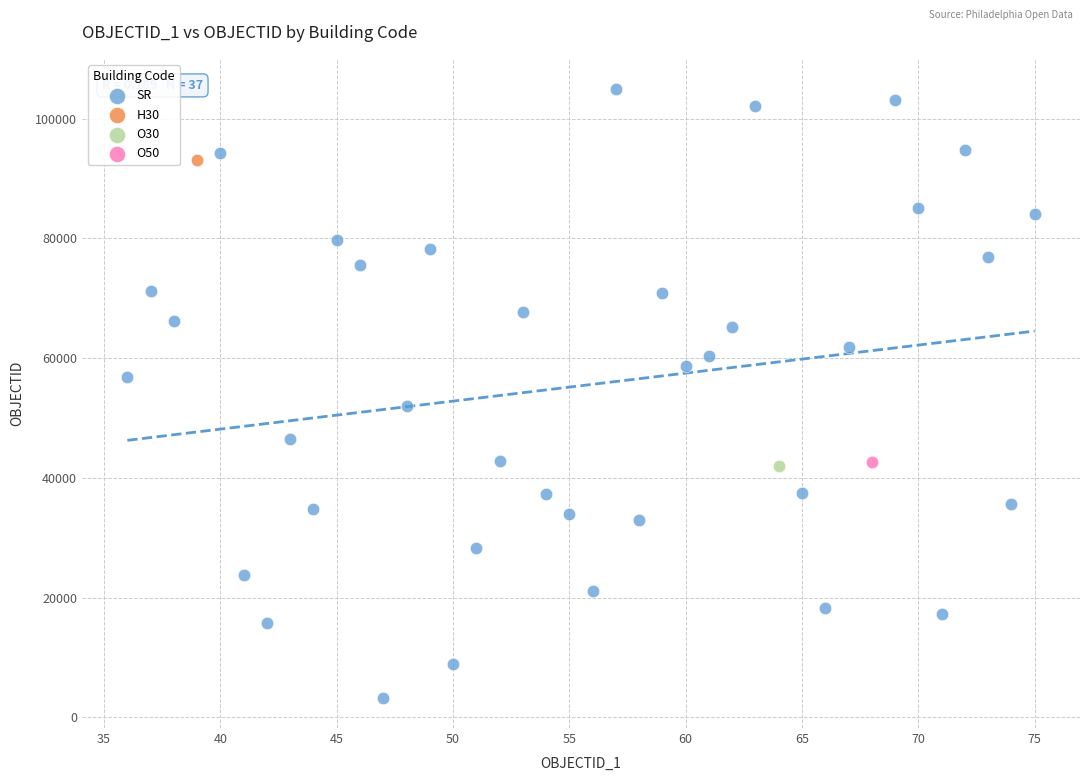

What are all the series names shown in the legend?

SR, H30, O30, O50